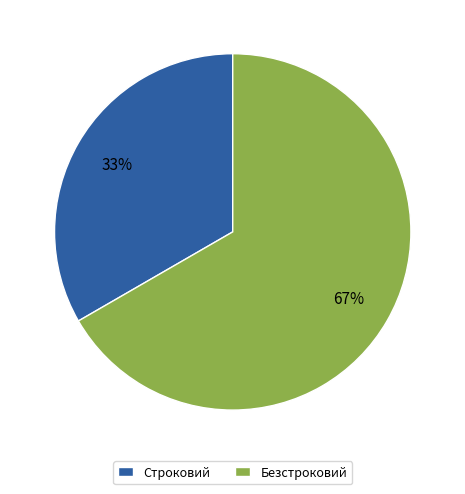

Is the sum of Строковий and Безстроковий greater than half?

Yes